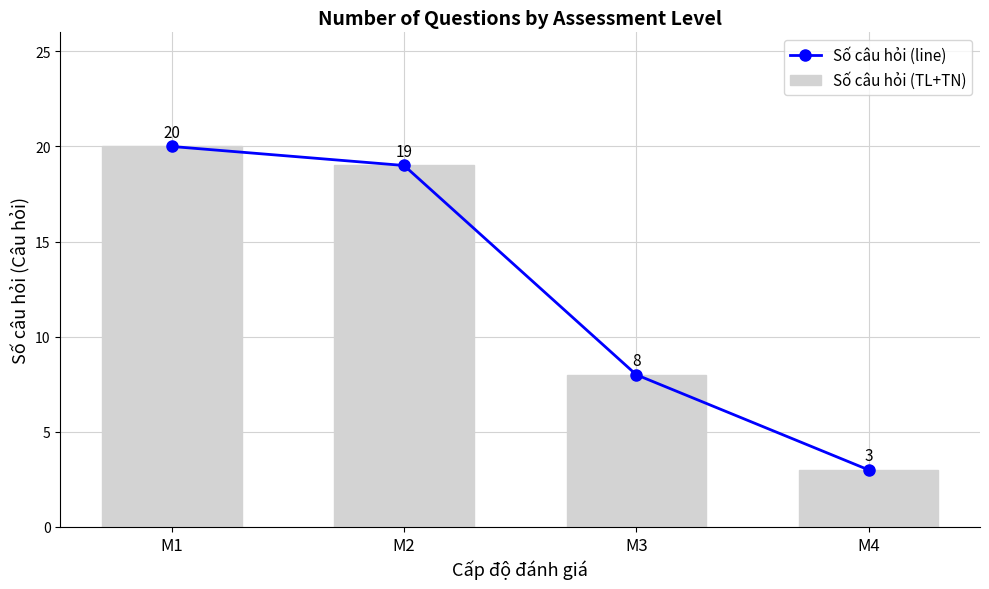

Which category has the lowest value in the Số câu hỏi (line) series?

M4